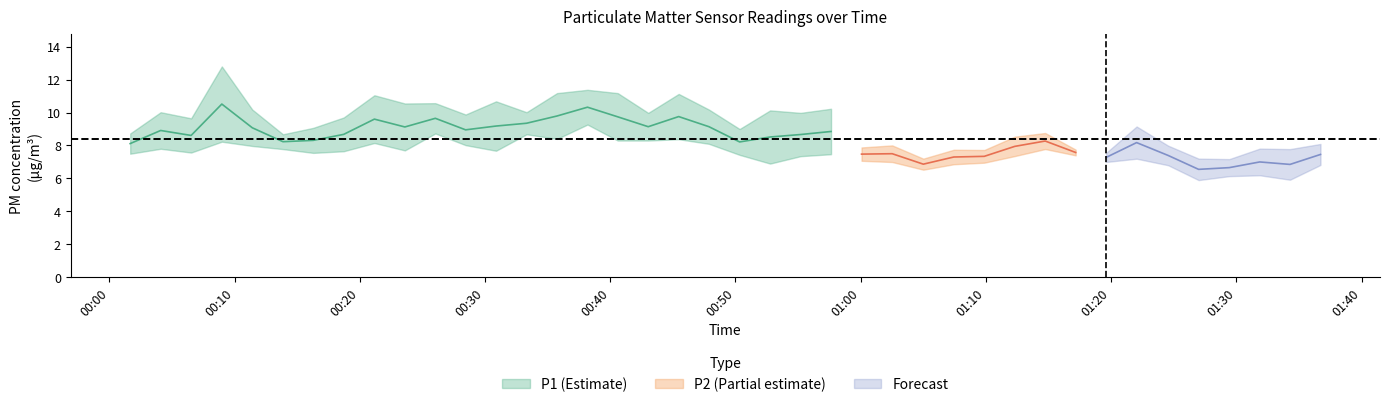

What is the total value across all series at 8?

19.2